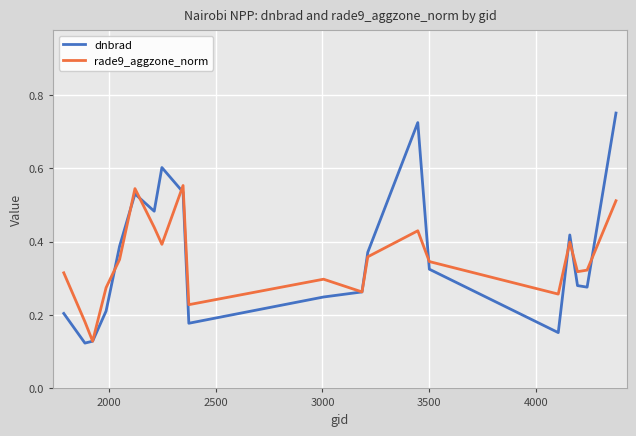

Rank the series by their maximum value, from highest to lowest.

dnbrad, rade9_aggzone_norm